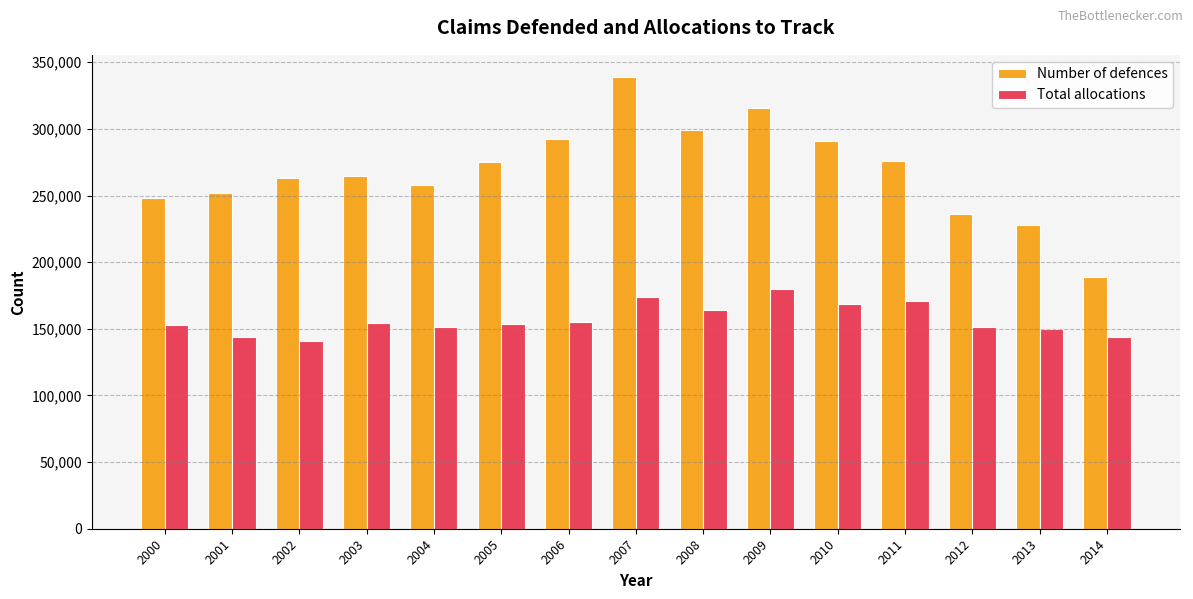

What is the value of the Total allocations bar at the 5th from the left?

151527